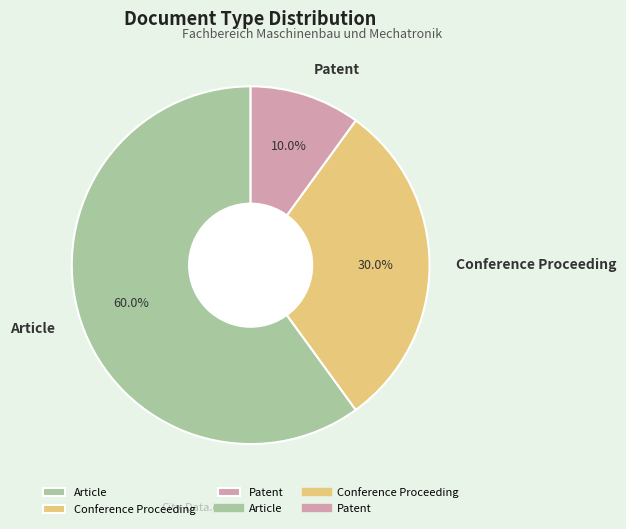

The Patent slice represents 1% of the pie. True or false?

False